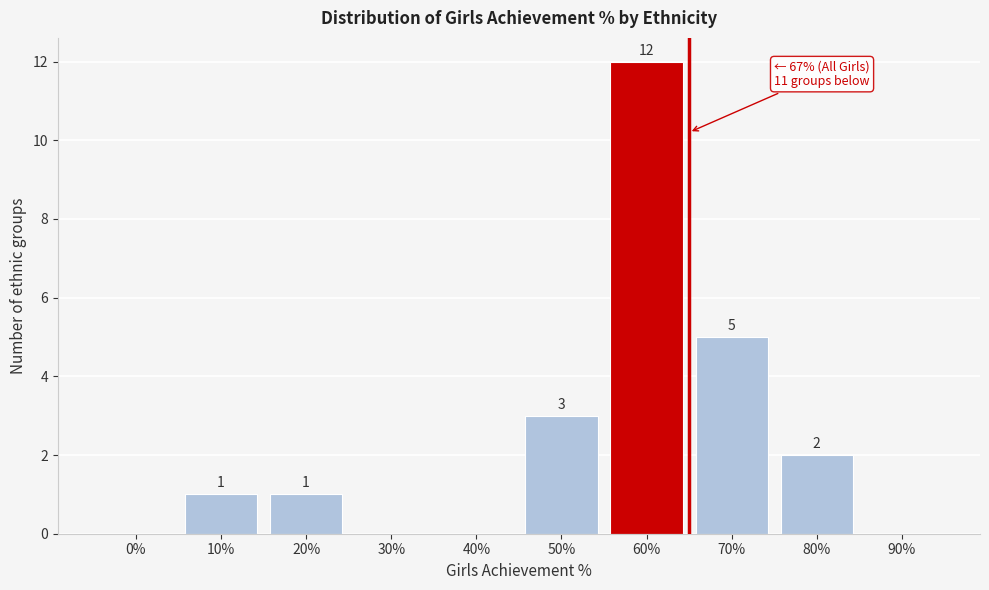

Reading left to right, transcribe all the data shown in this chart.

0%=0	10%=1	20%=1	30%=0	40%=0	50%=3	60%=12	70%=5	80%=2	90%=0